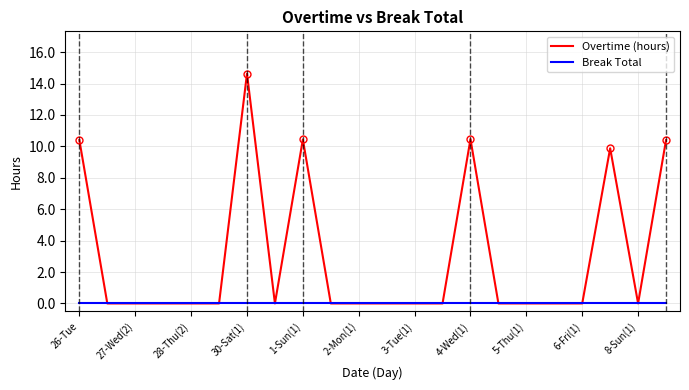

What are all the series names shown in the legend?

Overtime (hours), Break Total